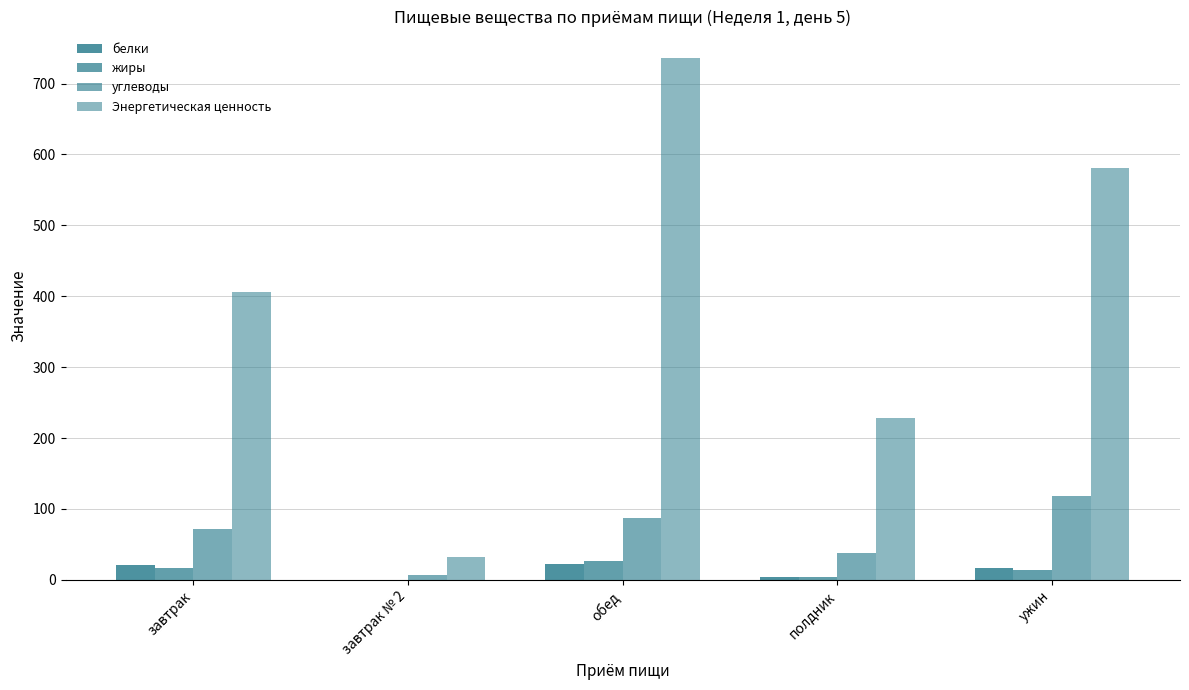

How many series are shown in this chart?

4